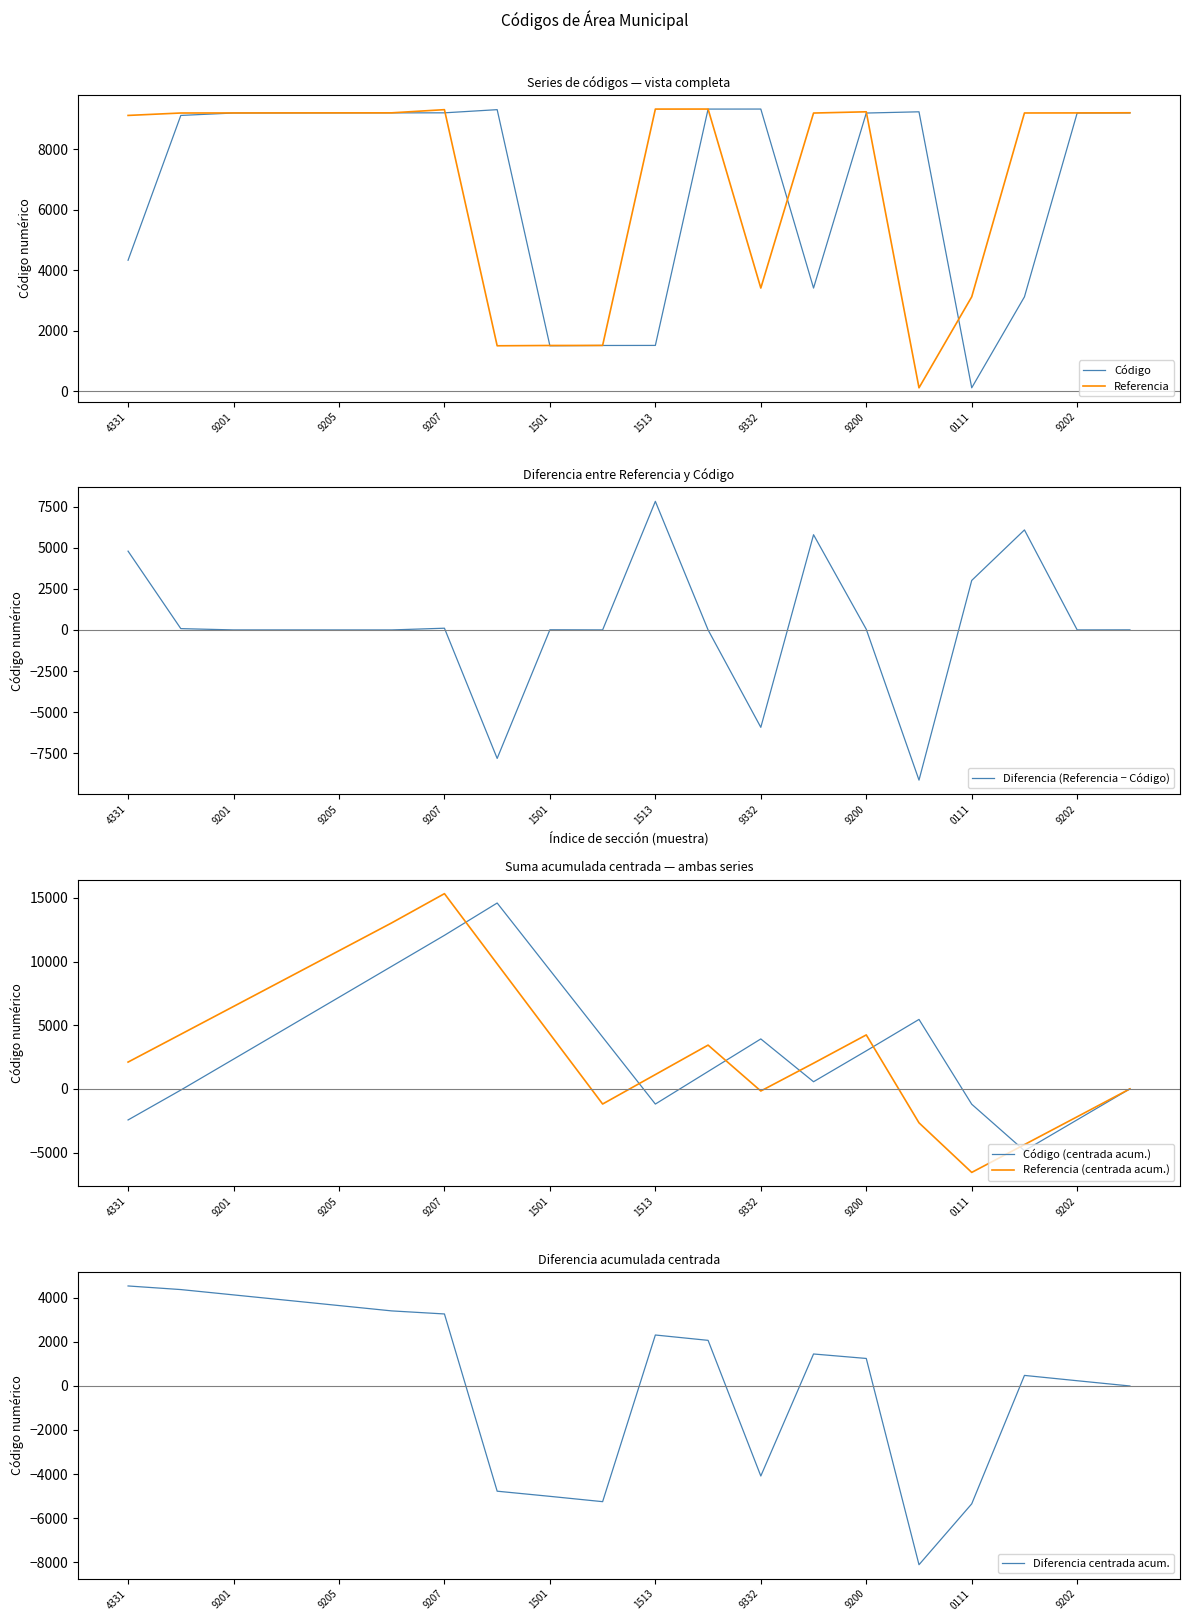

At which label does Referencia reach its peak?

11